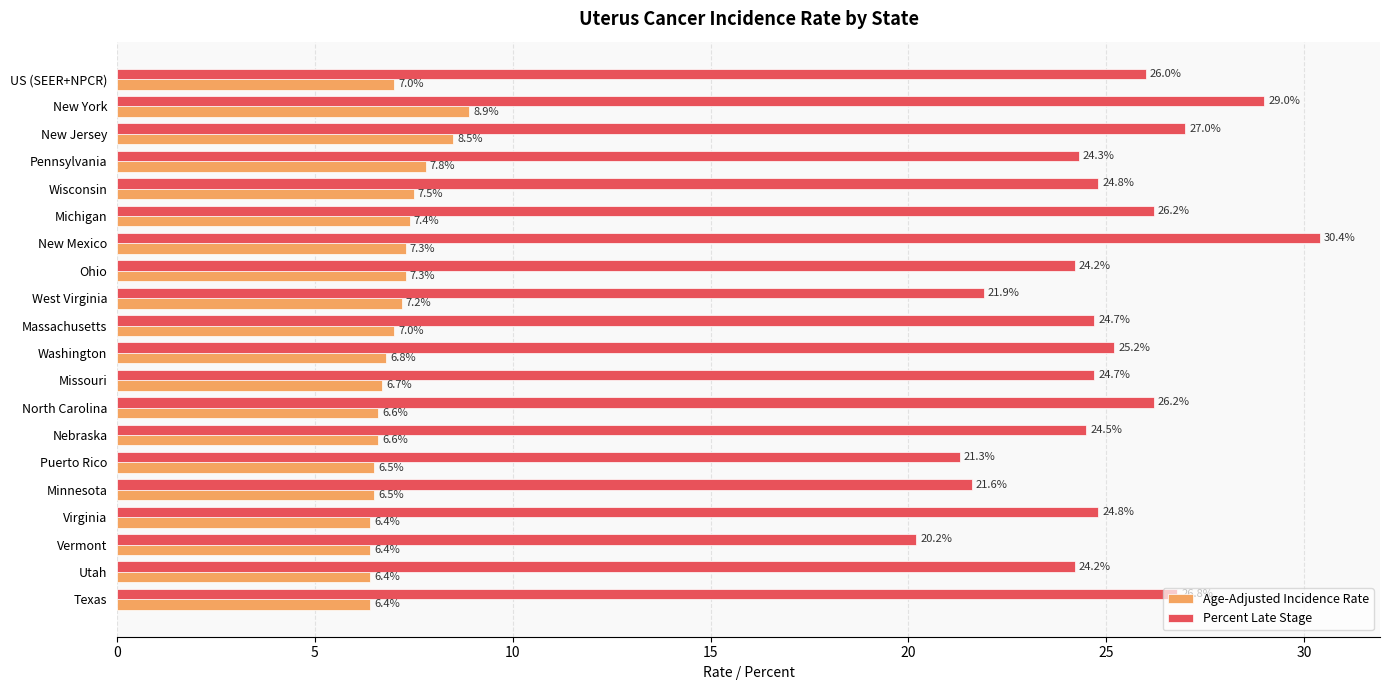

What is the difference between the maximum and minimum values in the Age-Adjusted Incidence Rate series?

2.5